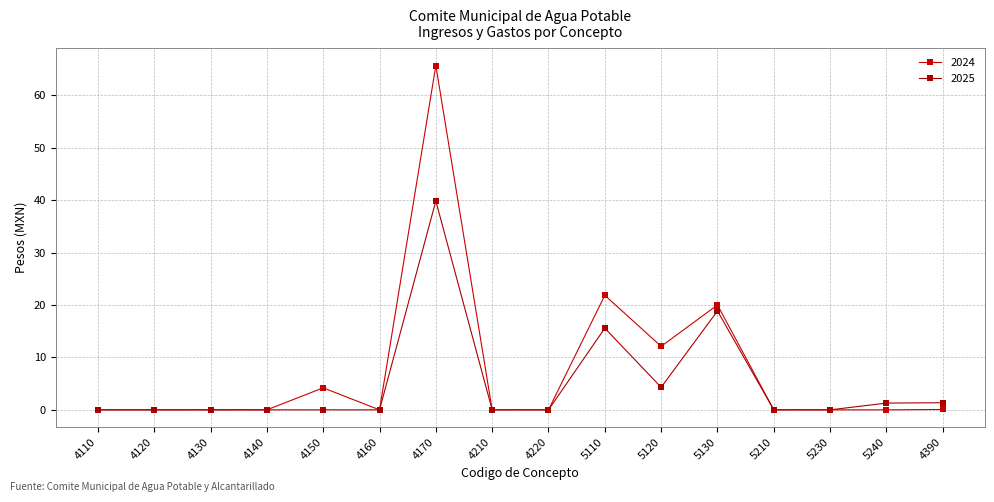

What is the maximum value for 2024?

65.7